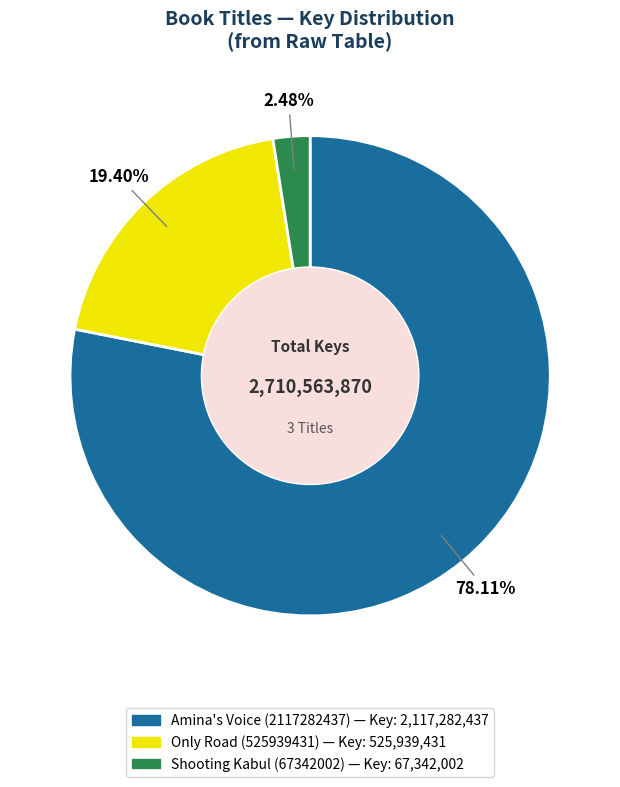

What percentage is the Only Road (525939431) slice, to the nearest percent?

19%